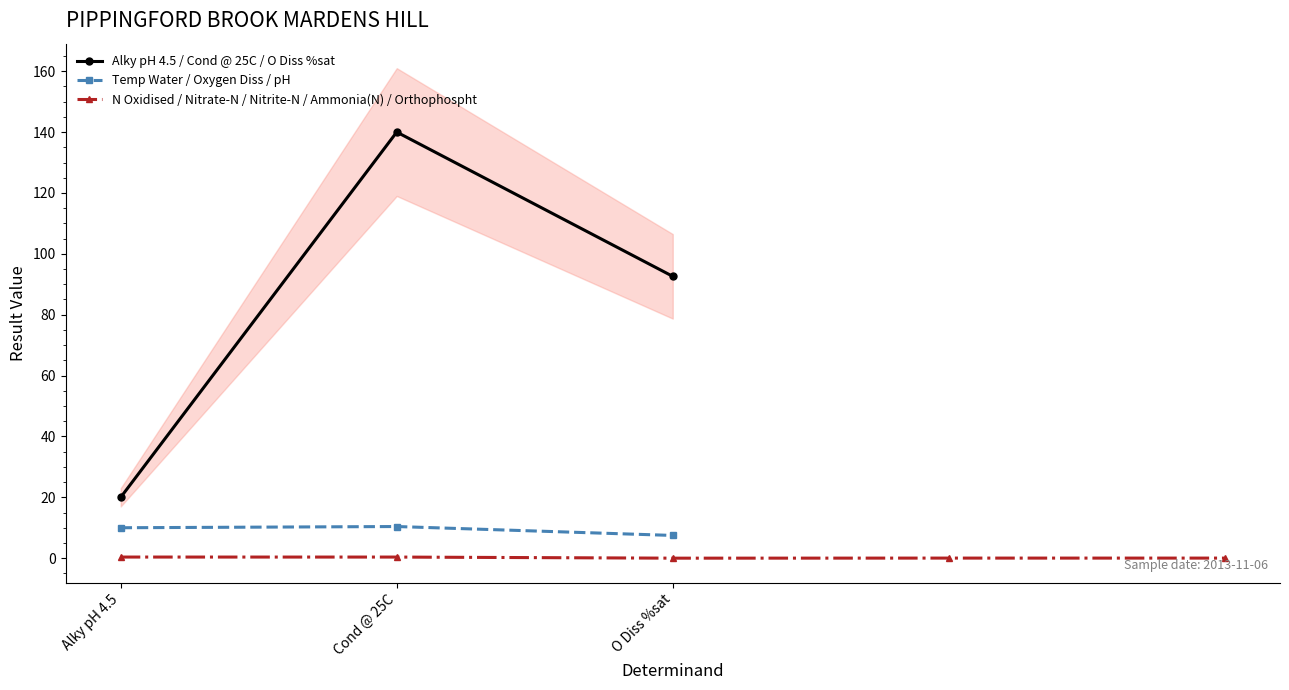

At which label does Alky pH 4.5 / Cond @ 25C / O Diss %sat reach its peak?

Cond @ 25C